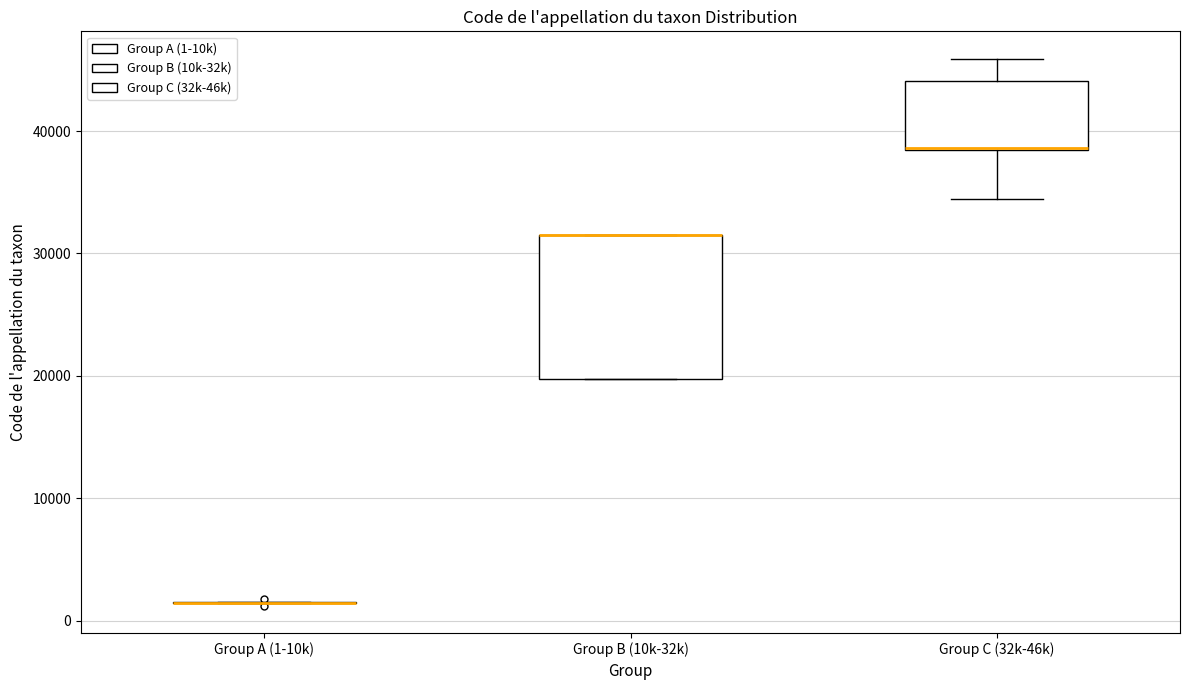

Comparing the boxes themselves (not the whiskers), which one is the tallest?

Group B (10k-32k)